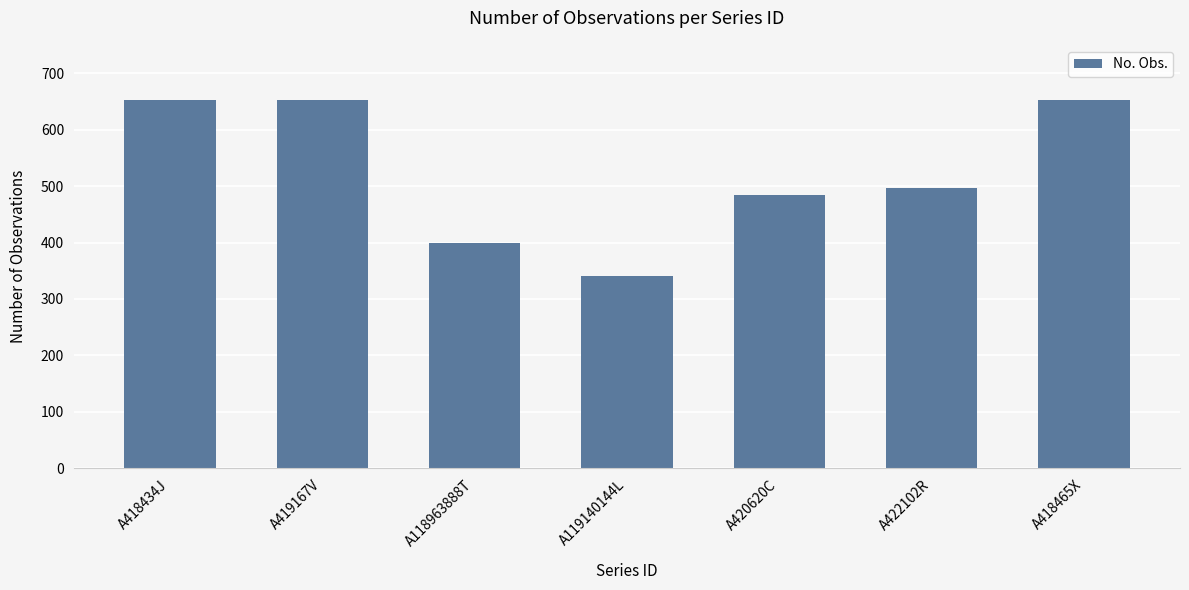

What is the difference between the maximum and minimum values?

312